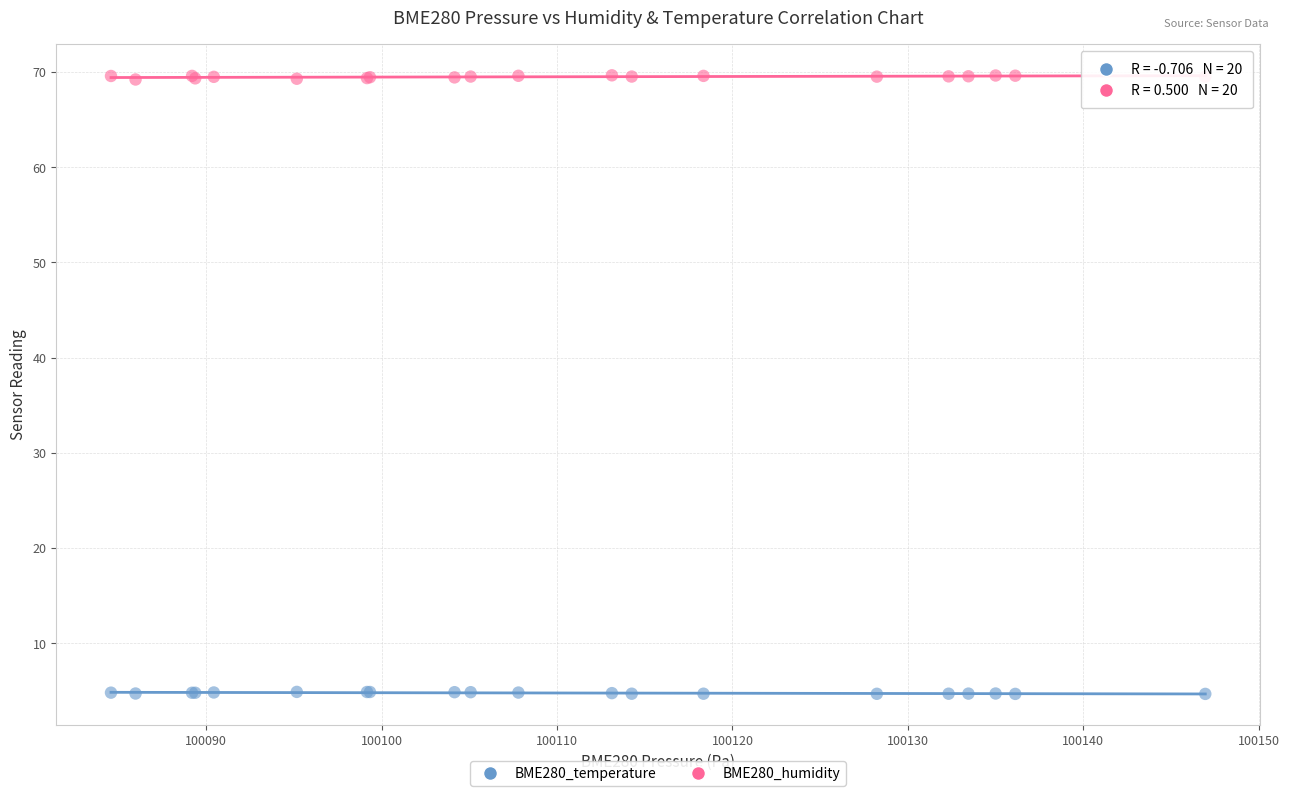

Which series contains the highest Y value?

BME280_humidity